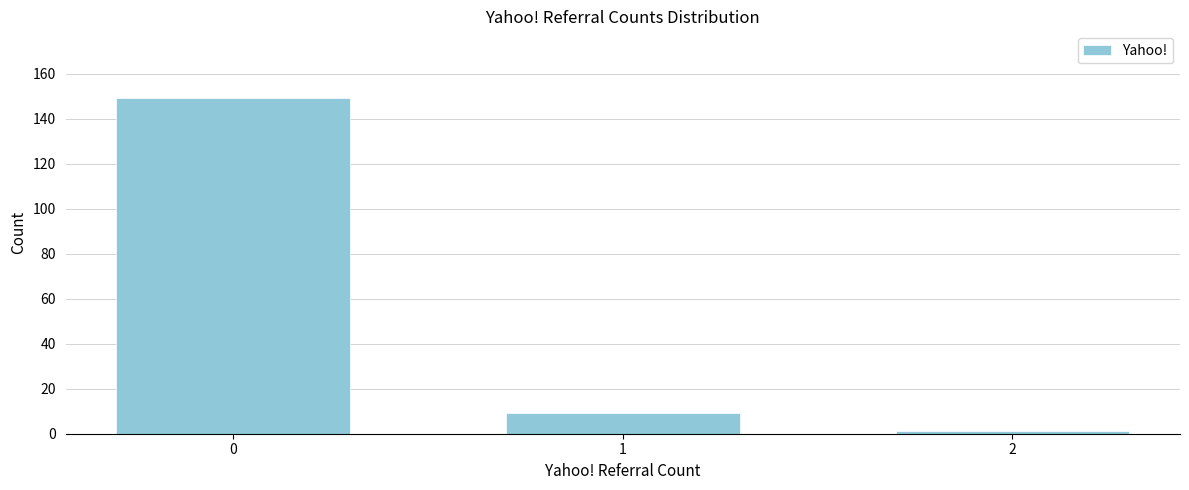

Reading left to right, list all the values displayed in this chart.

0=149	1=9	2=1